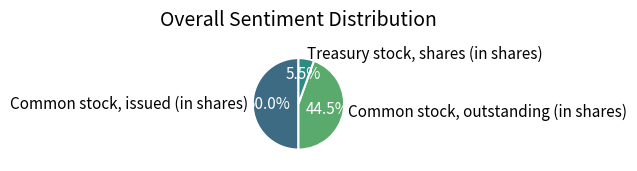

Rank the categories by value from lowest to highest.

Treasury stock, shares (in shares), Common stock, outstanding (in shares), Common stock, issued (in shares)